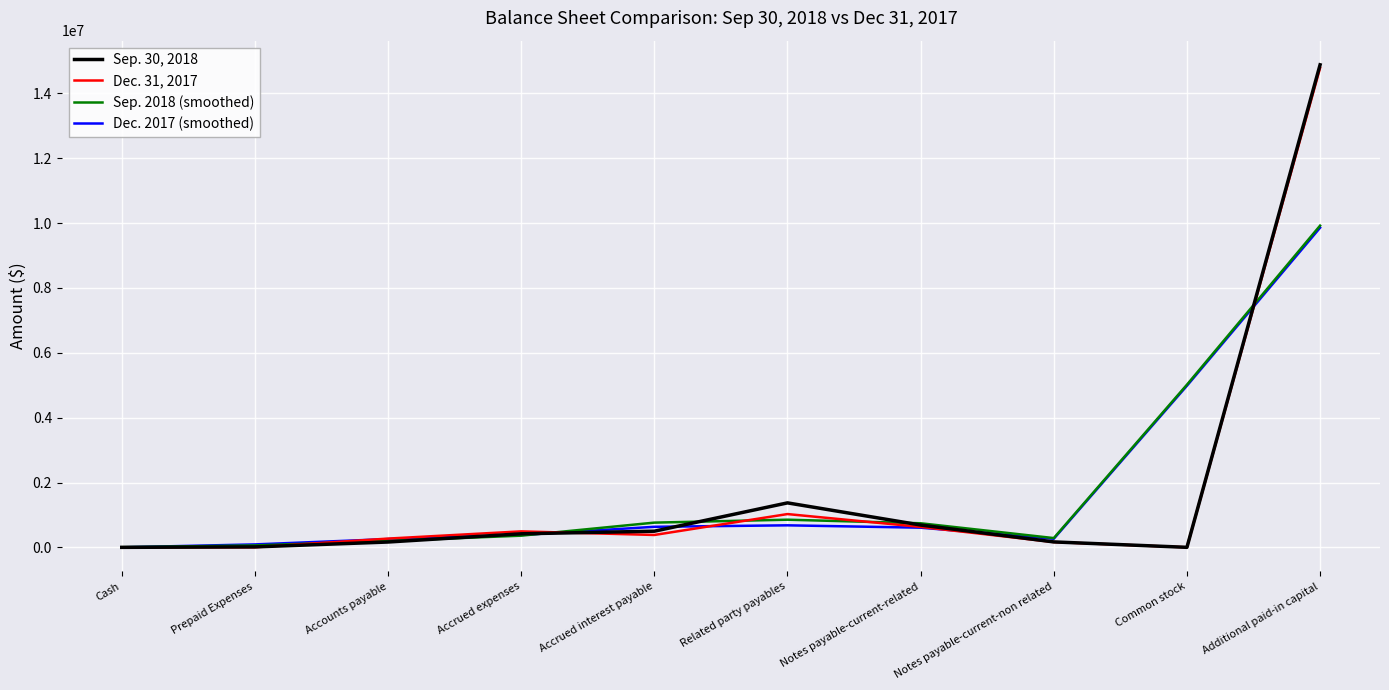

Which series has the widest spread of values?

Sep. 30, 2018